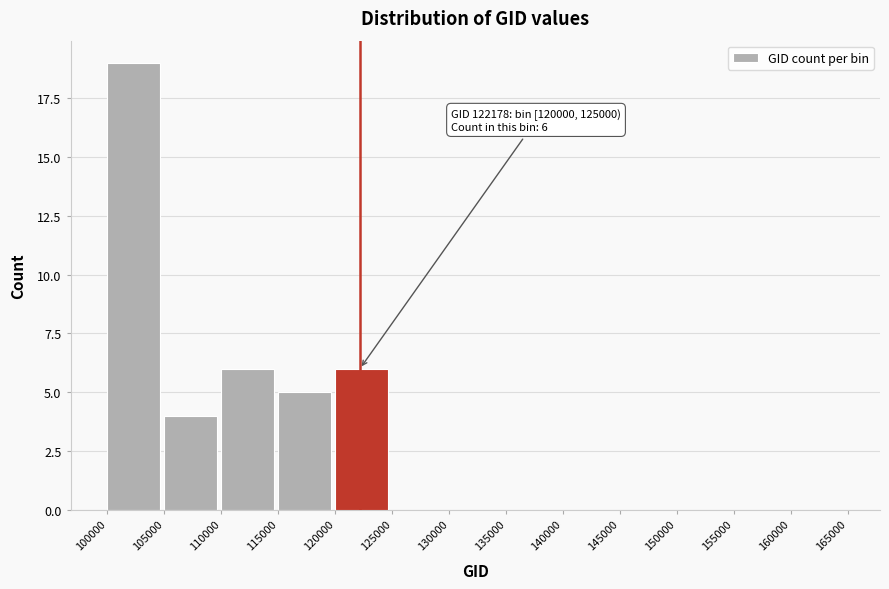

Over which range of the x-axis is the bar tallest?

100000 to 105000